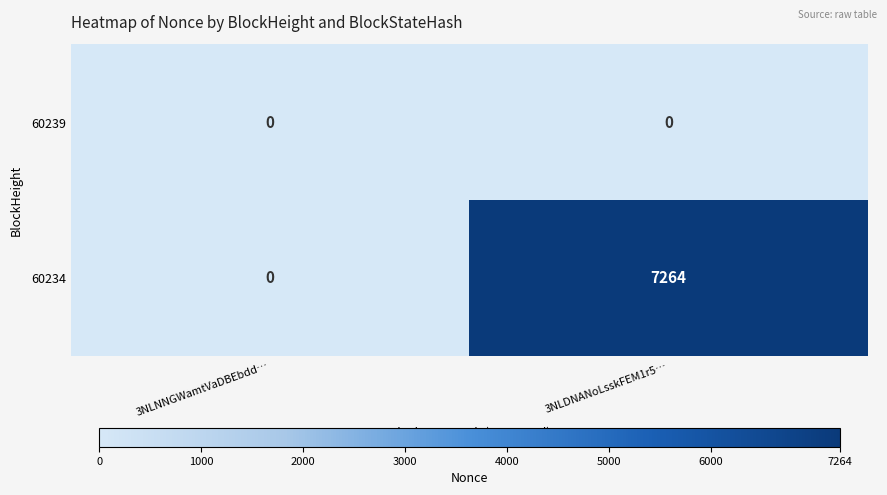

How many categories are shown in the chart?

2